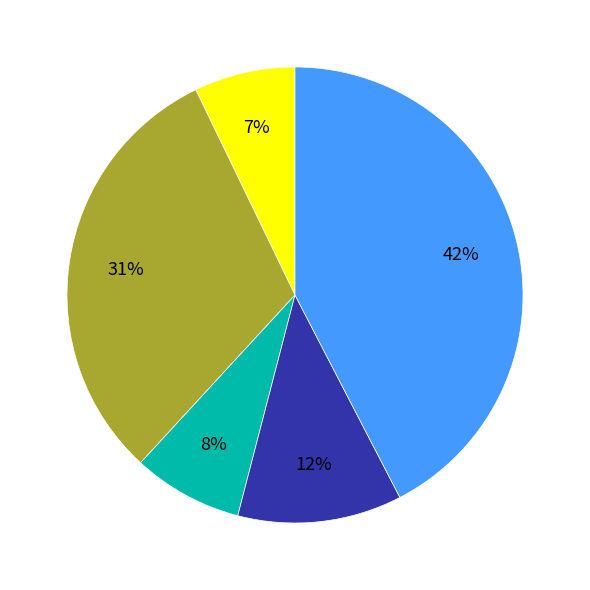

Is there any slice that represents more than half of the pie?

No